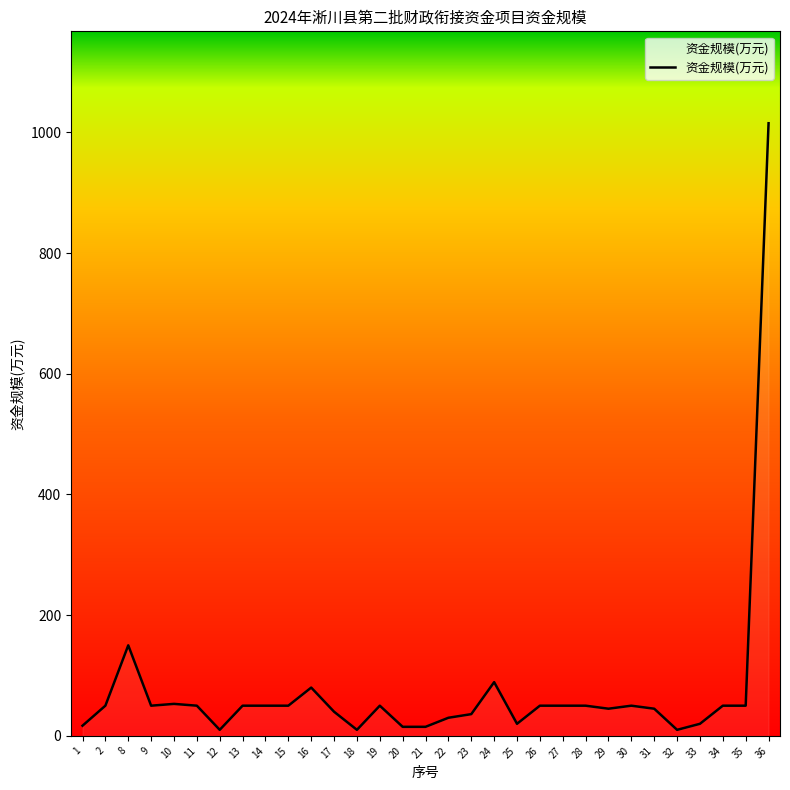

What is the average value?

75.8